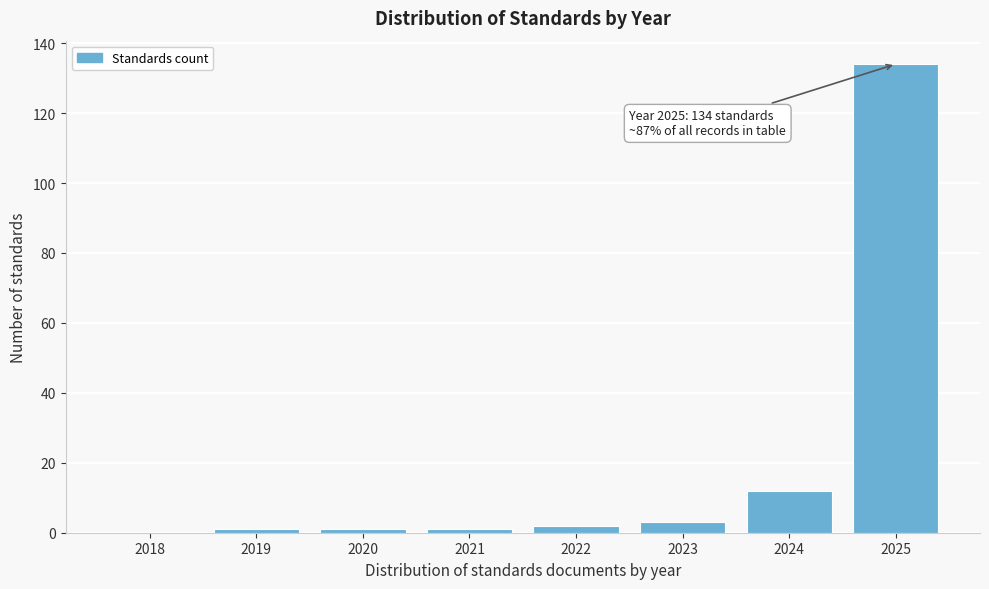

Reading left to right, transcribe all the data shown in this chart.

2018=0	2019=1	2020=1	2021=1	2022=2	2023=3	2024=12	2025=134